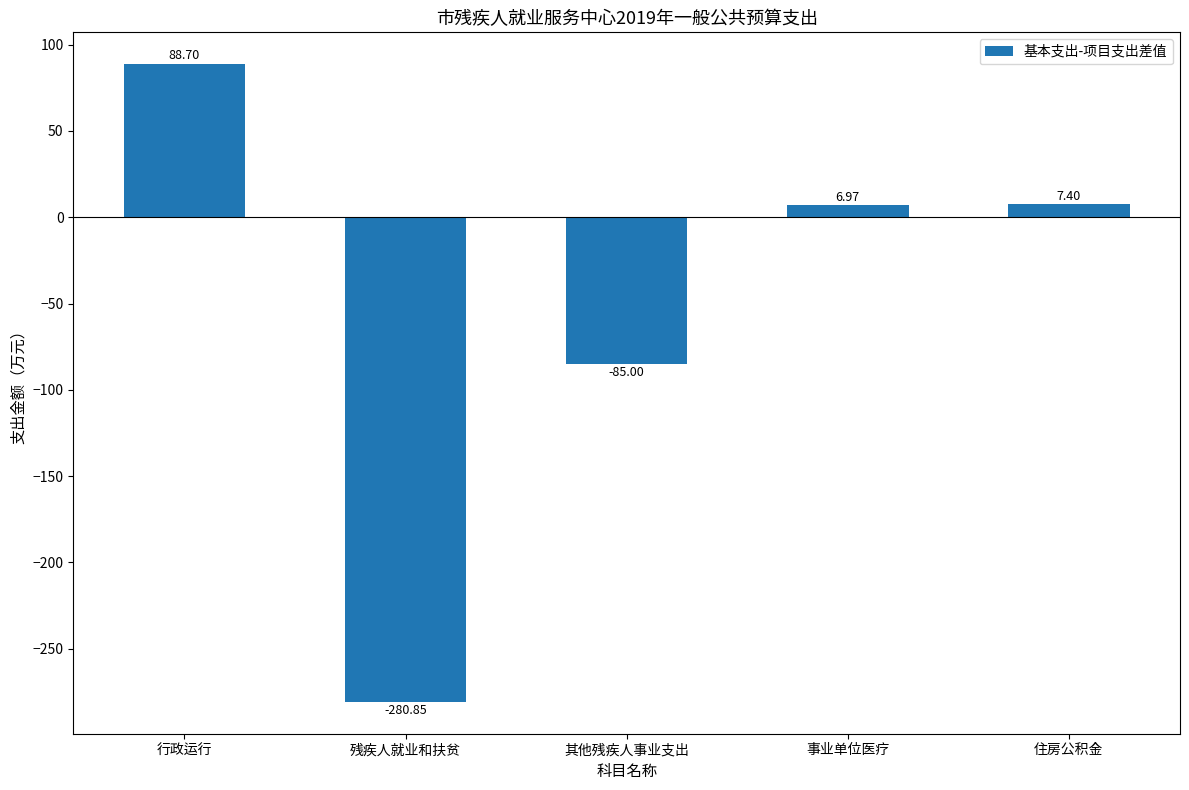

Where does the data first go above 6?

行政运行